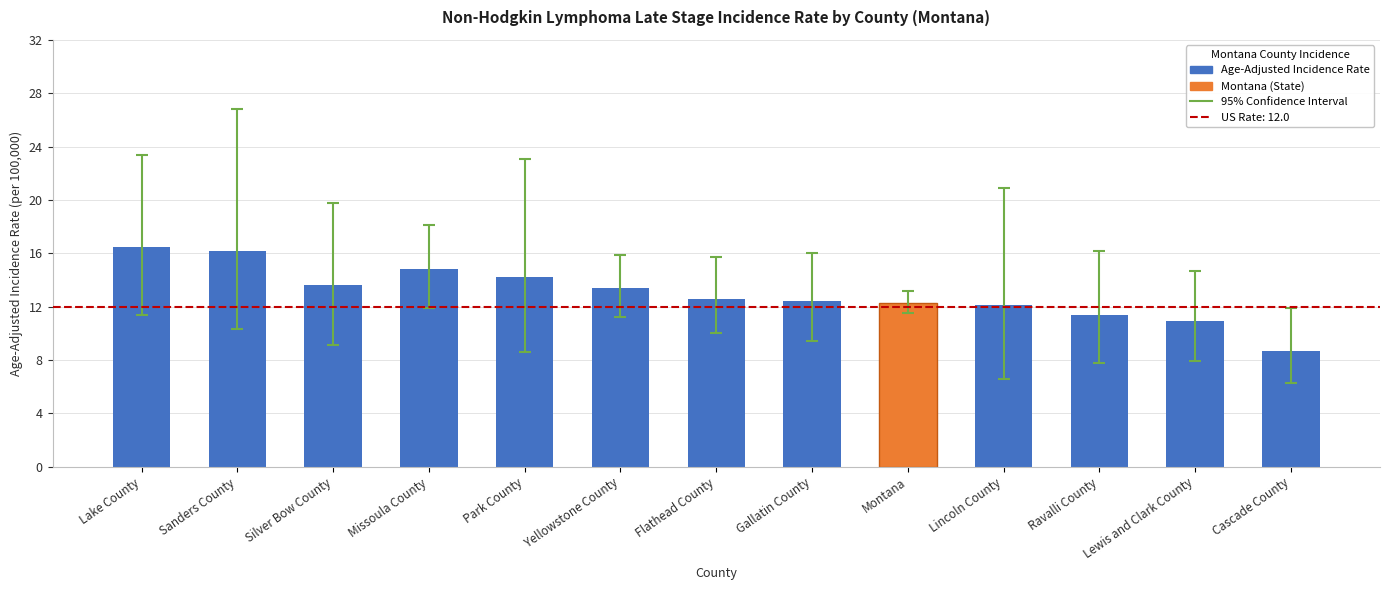

Is it true that the value at Cascade County is 2.8?

False